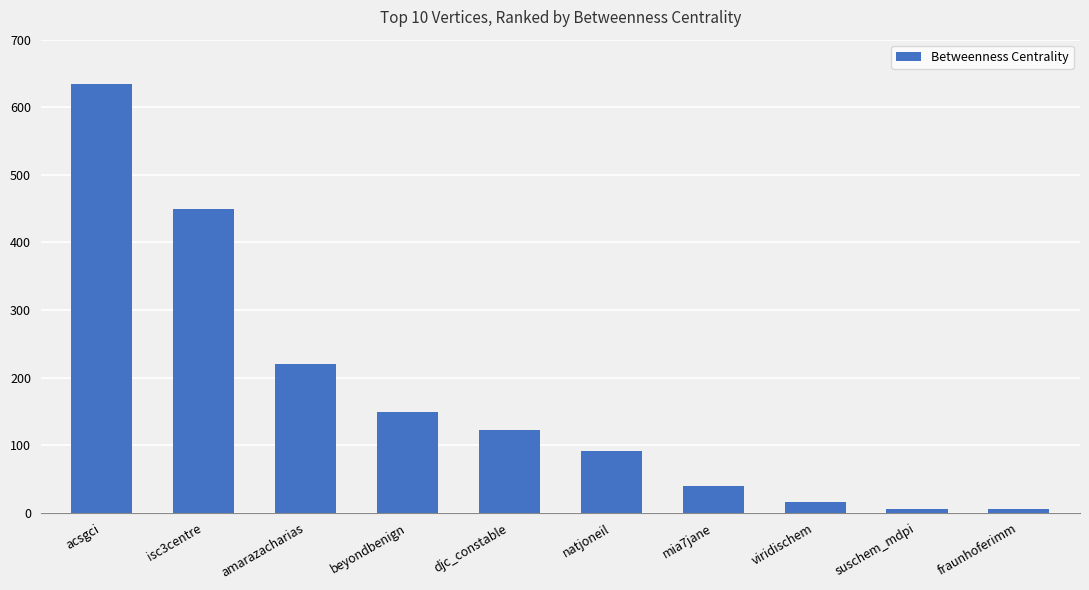

Which category has the highest value across all series?

acsgci